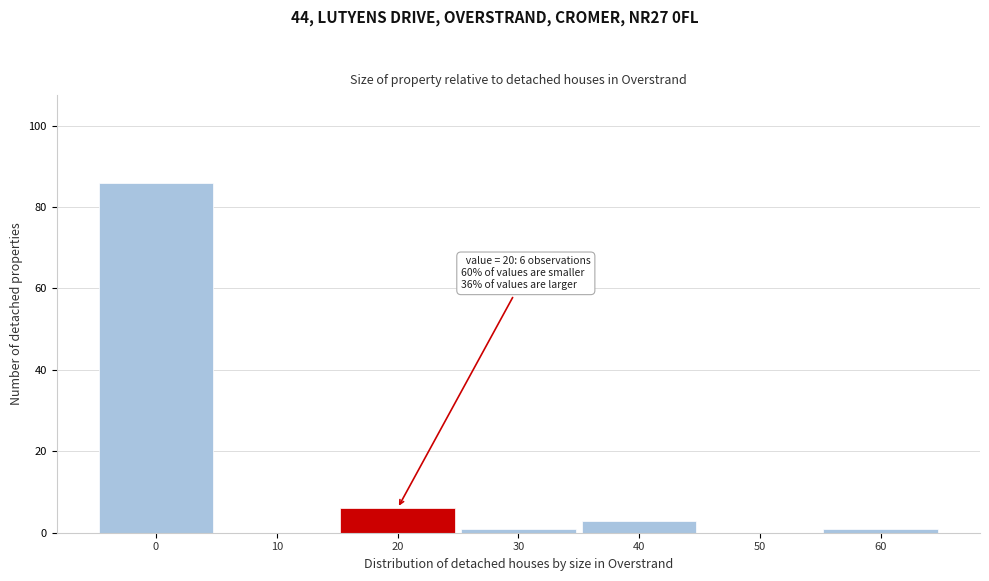

Reading right to left, what are all the values shown in this chart?

60=1	50=0	40=3	30=1	20=6	10=0	0=86